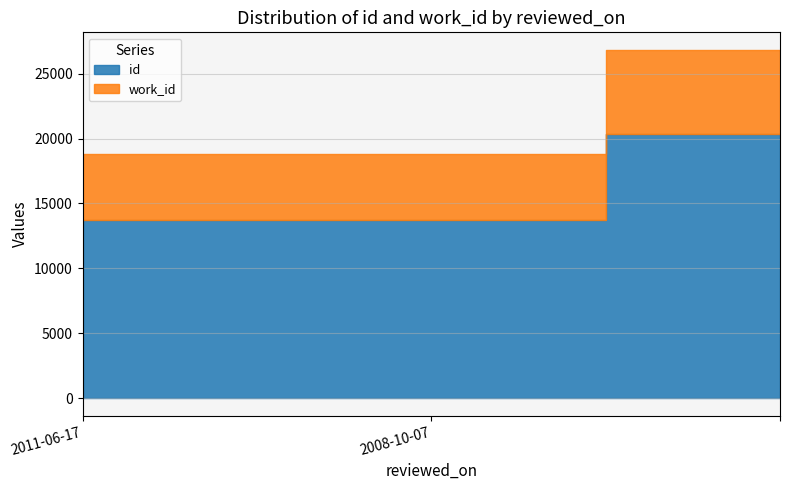

What is the maximum value for id?

20332